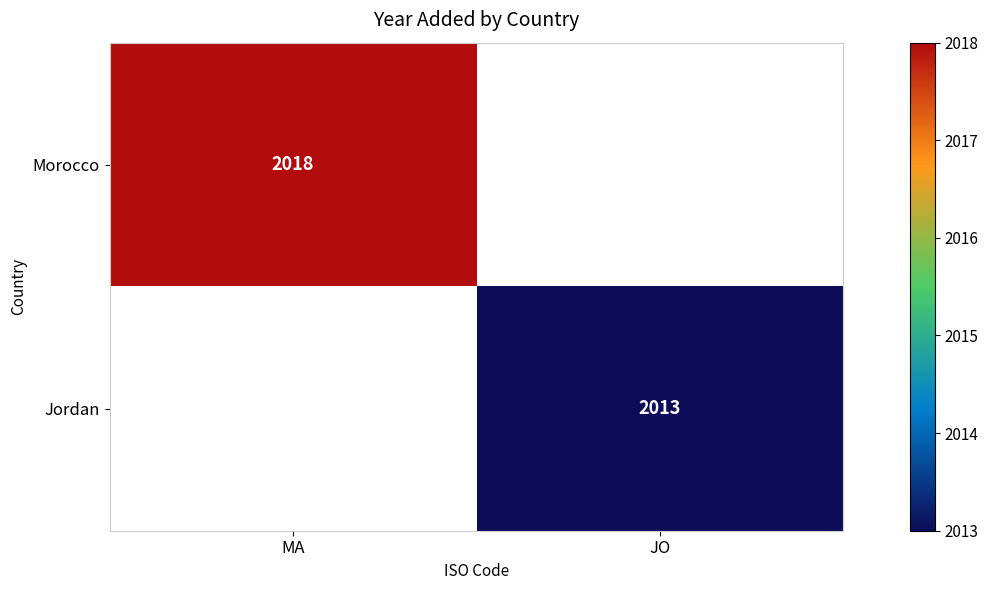

True or false: Jordan has a value of 2013 at JO.

True